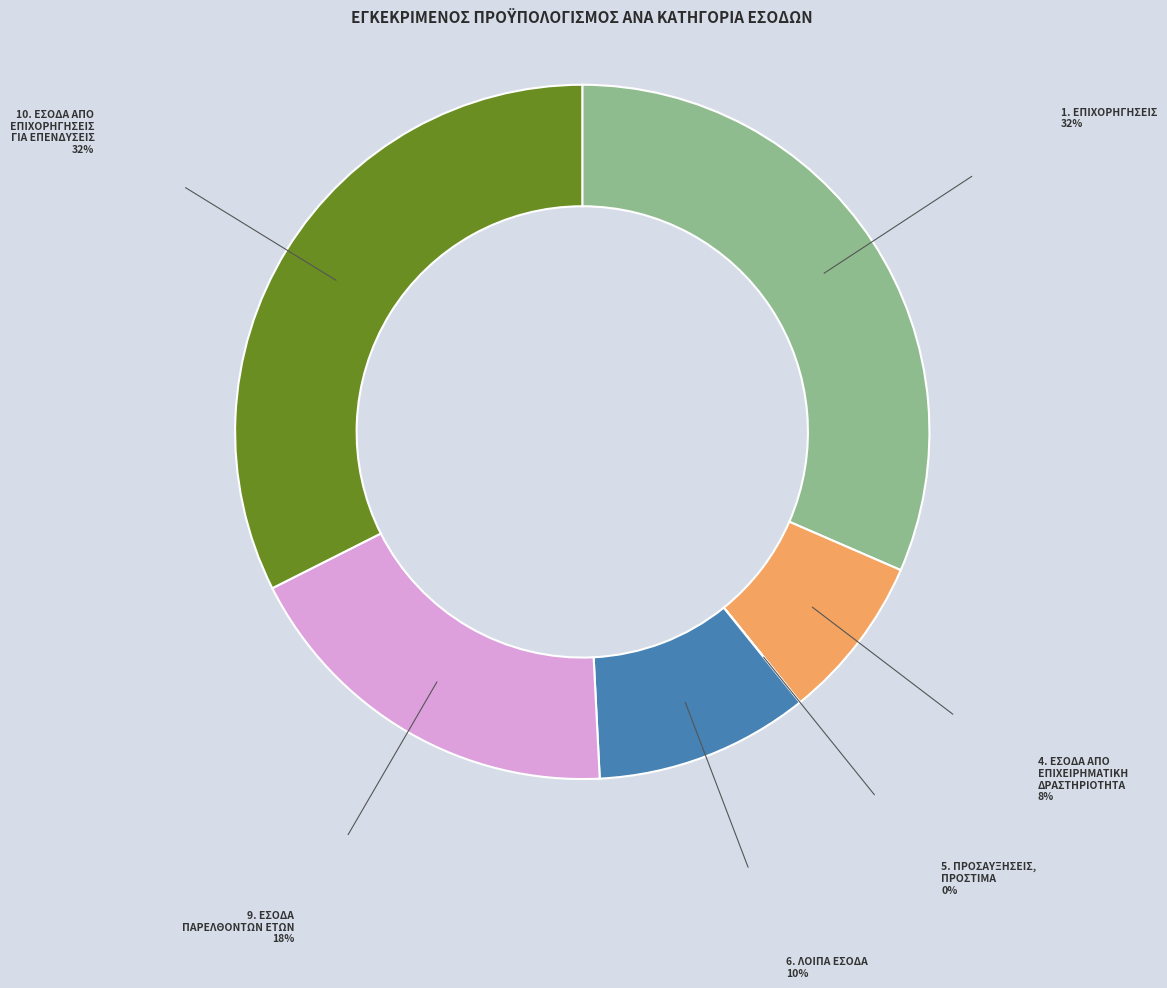

What is the largest slice in the pie chart?

10. ΕΣΟΔΑ ΑΠΟ ΕΠΙΧΟΡΗΓΗΣΕΙΣ ΓΙΑ ΕΠΕΝΔΥΣΕΙΣ